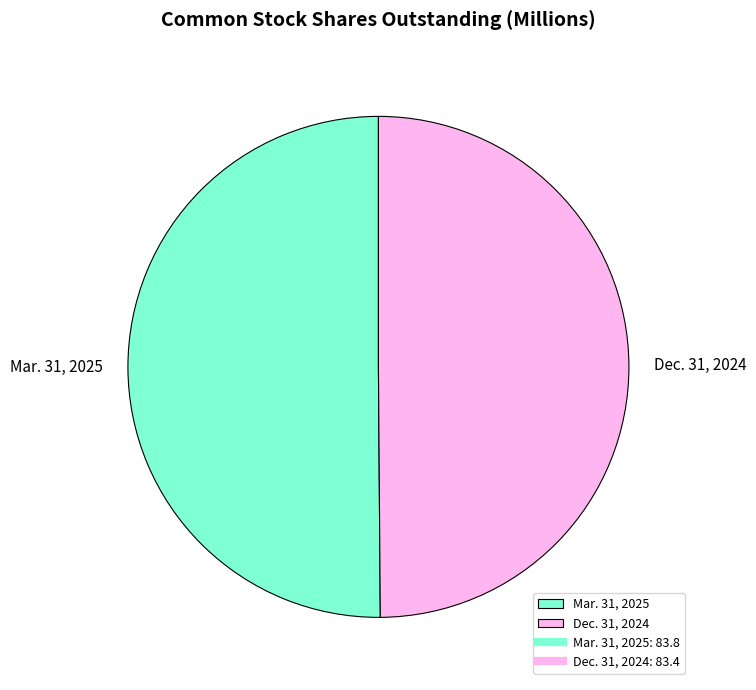

True or false: Mar. 31, 2025 accounts for 50% of the total.

True